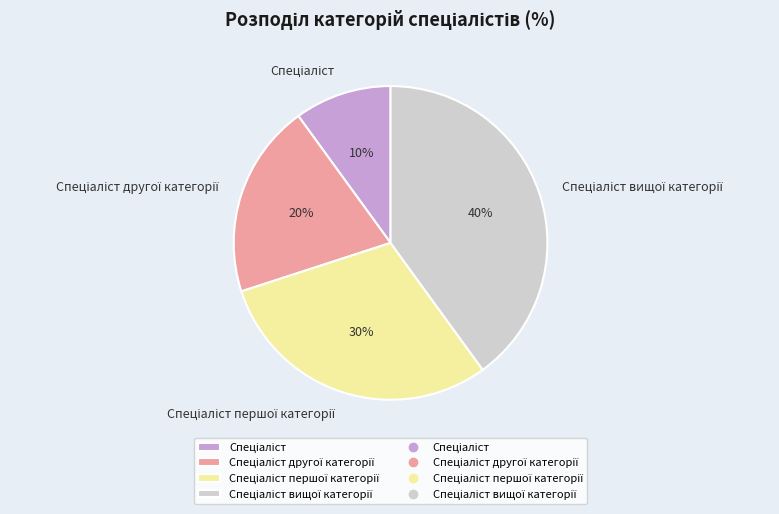

Is there a majority slice in this chart?

No